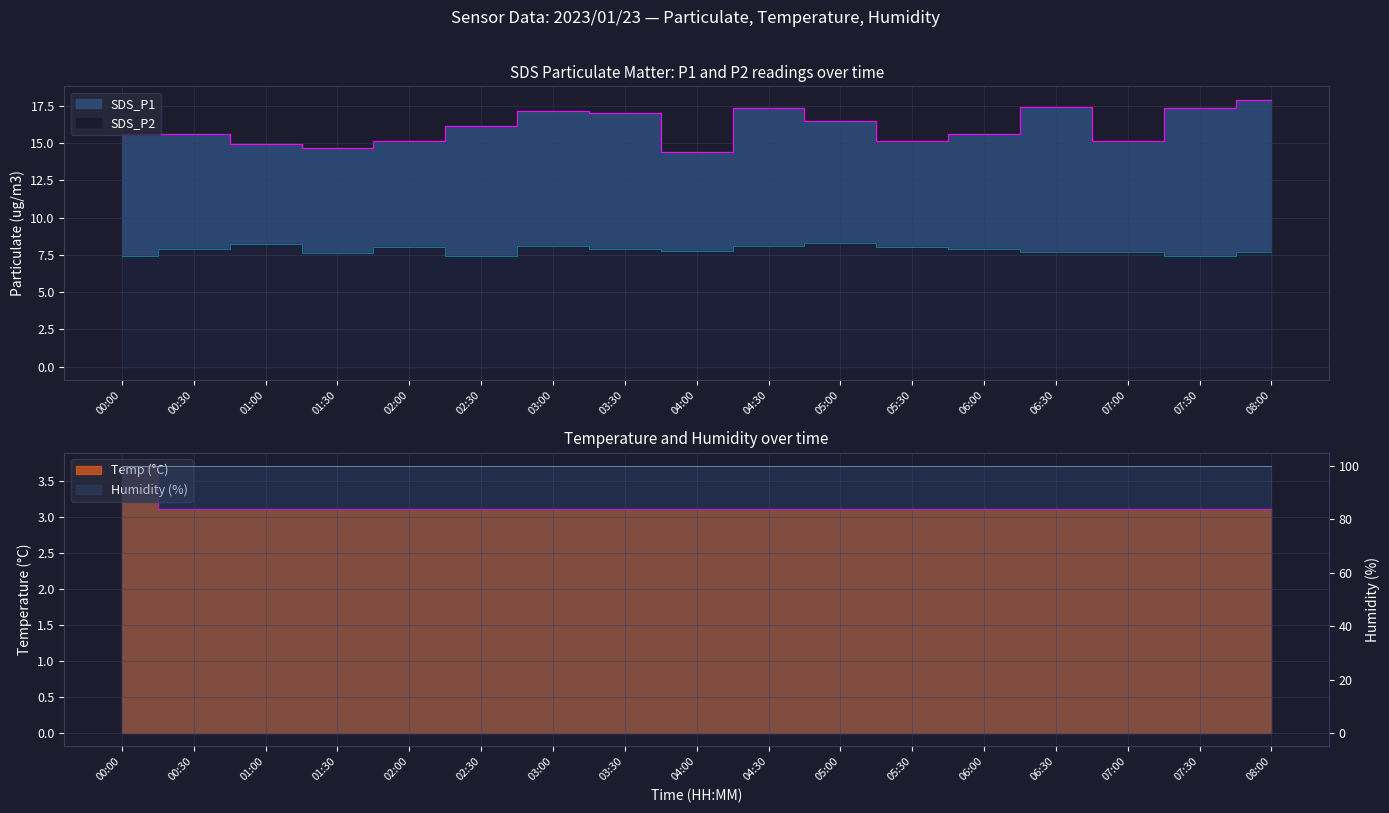

Which category has the highest value in the Temp series?

00:00